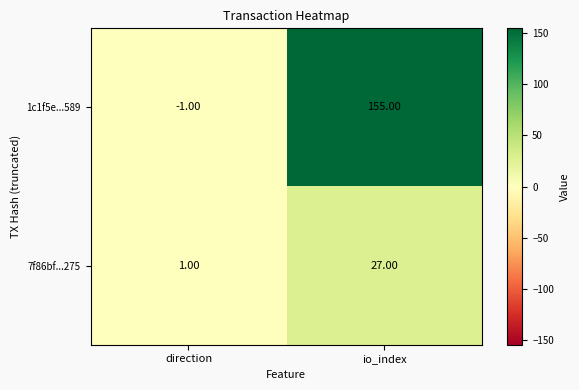

Which category has the highest value in the 7f86bf...275 series?

io_index